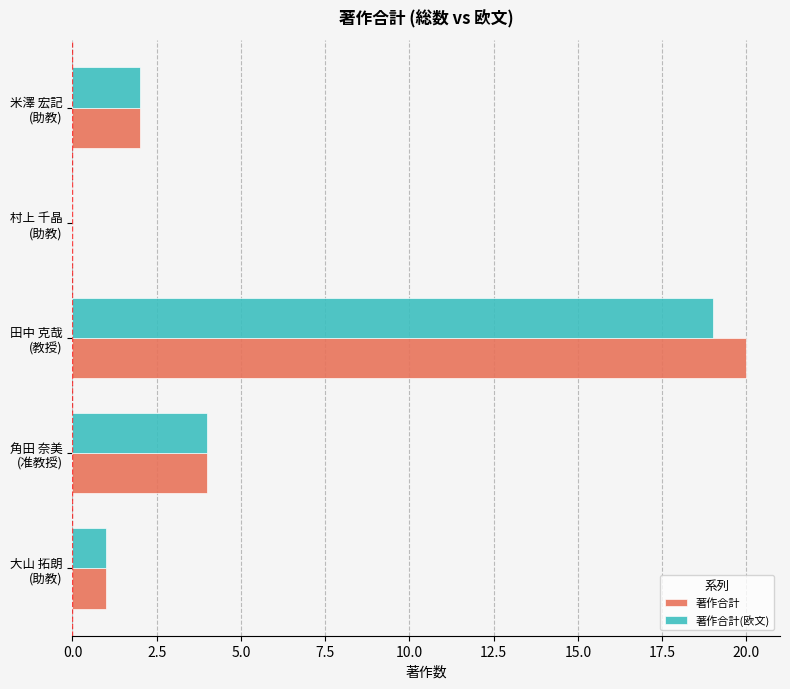

What is the greatest value displayed?

20